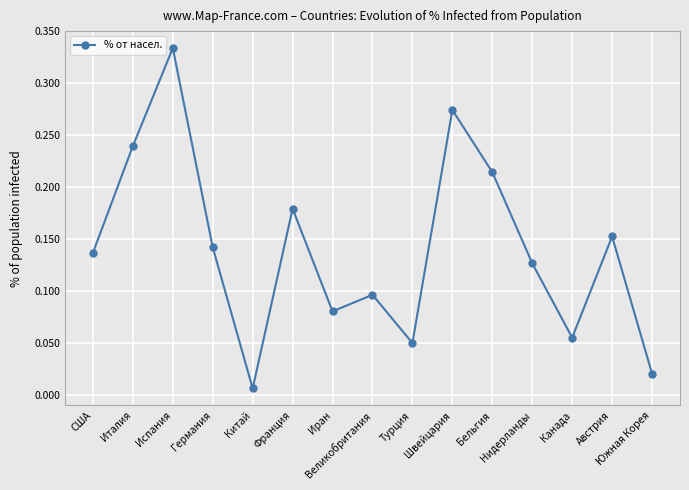

How many interior local peaks (higher than both neighbors) does the data have?

5